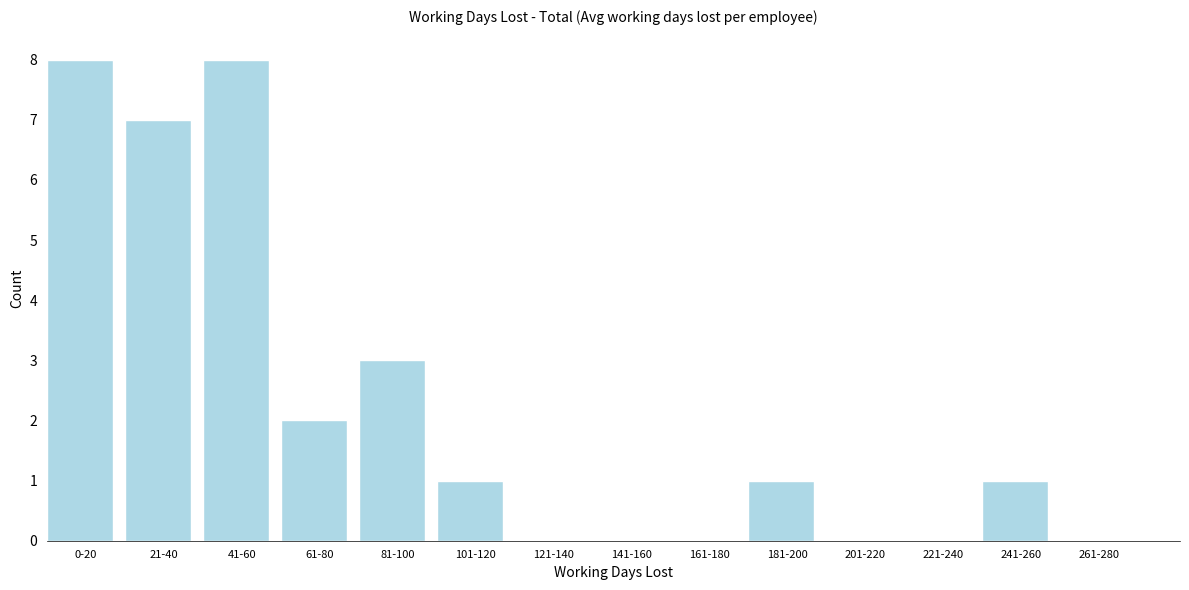

Reading left to right, what are all the values shown in this chart?

0-20=8	21-40=7	41-60=8	61-80=2	81-100=3	101-120=1	121-140=0	141-160=0	161-180=0	181-200=1	201-220=0	221-240=0	241-260=1	261-280=0